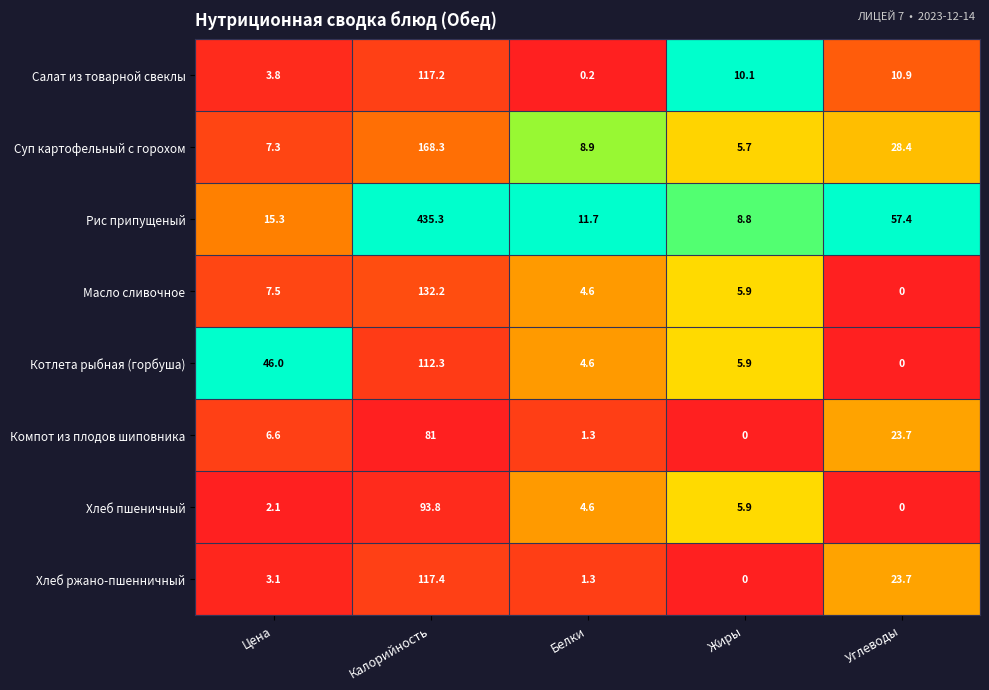

At how many categories does at least one series exceed 0?

5